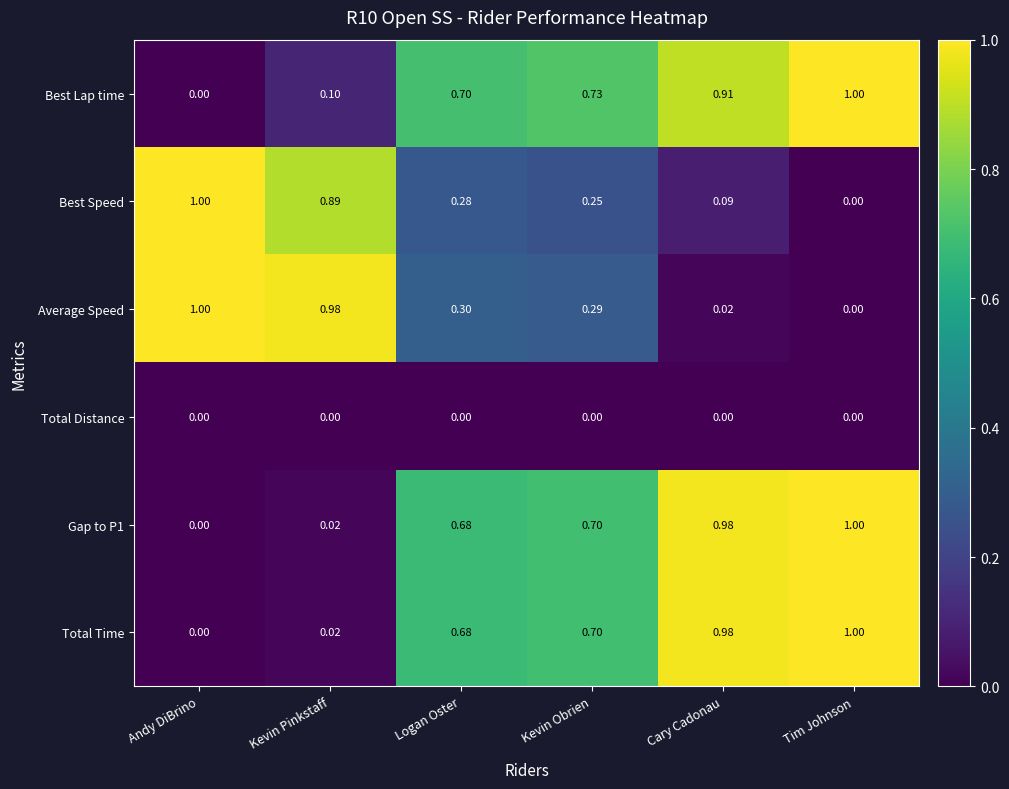

At how many categories does at least one series exceed 0?

6